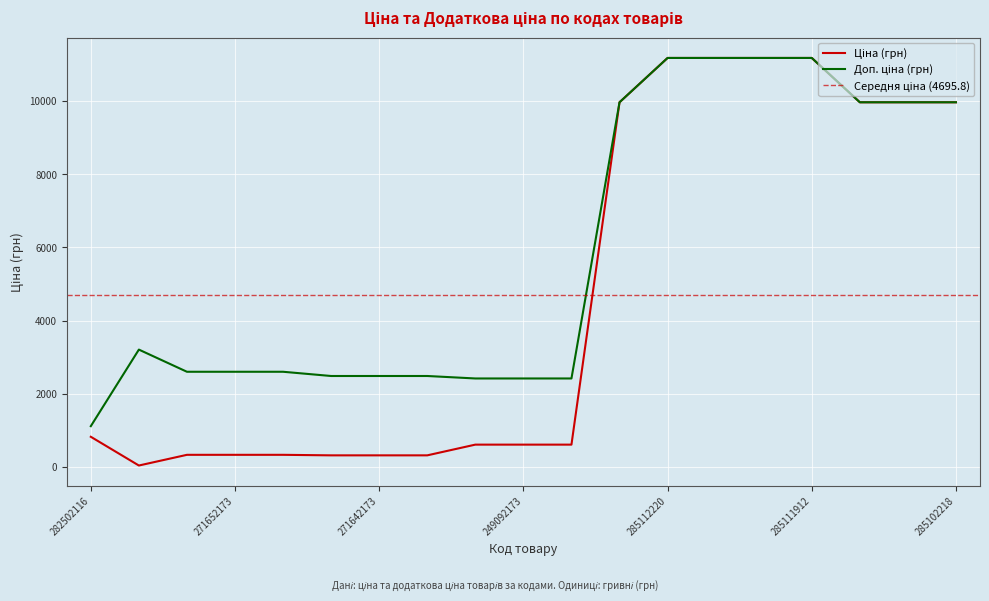

Does the chart display data point markers on the line(s)?

No